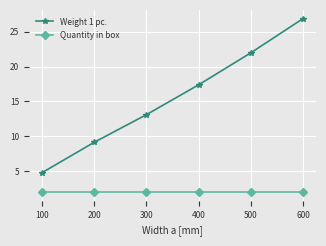

What is the difference between the maximum and second lowest values in the Weight 1 pc. series?

17.7